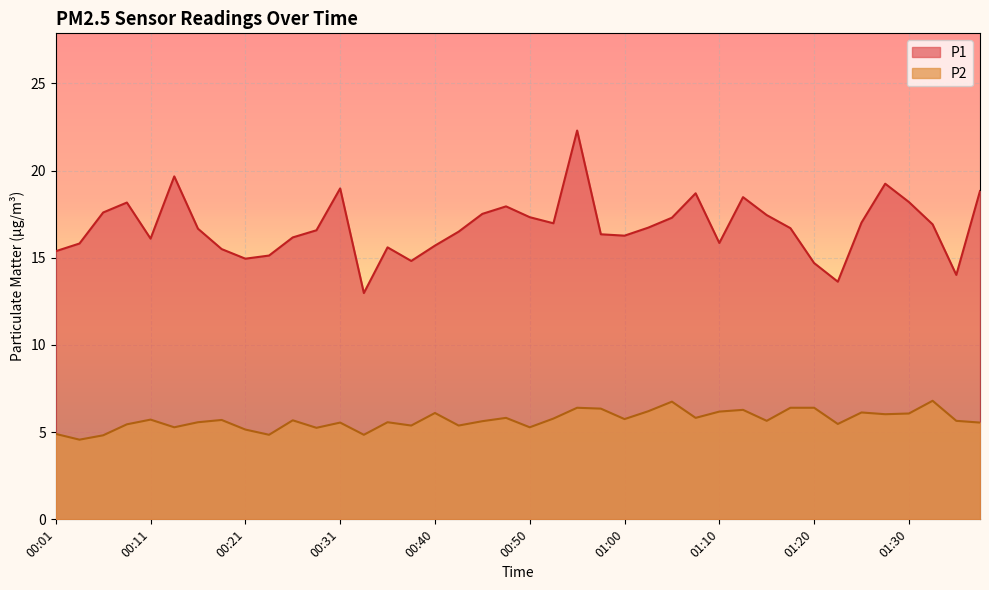

At which category does P2 reach its first local peak?

00:11